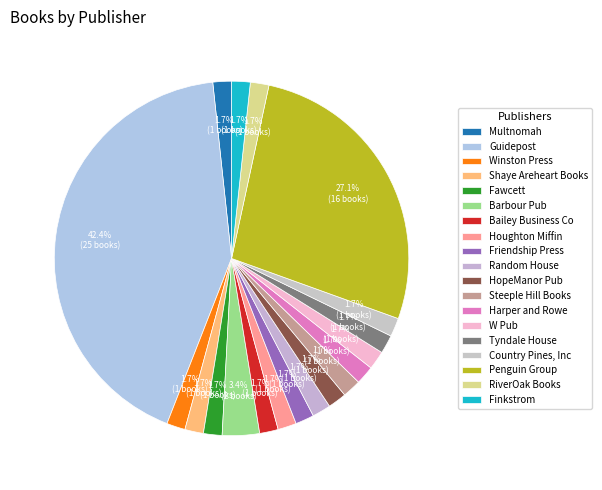

Which slice is the largest?

Guidepost